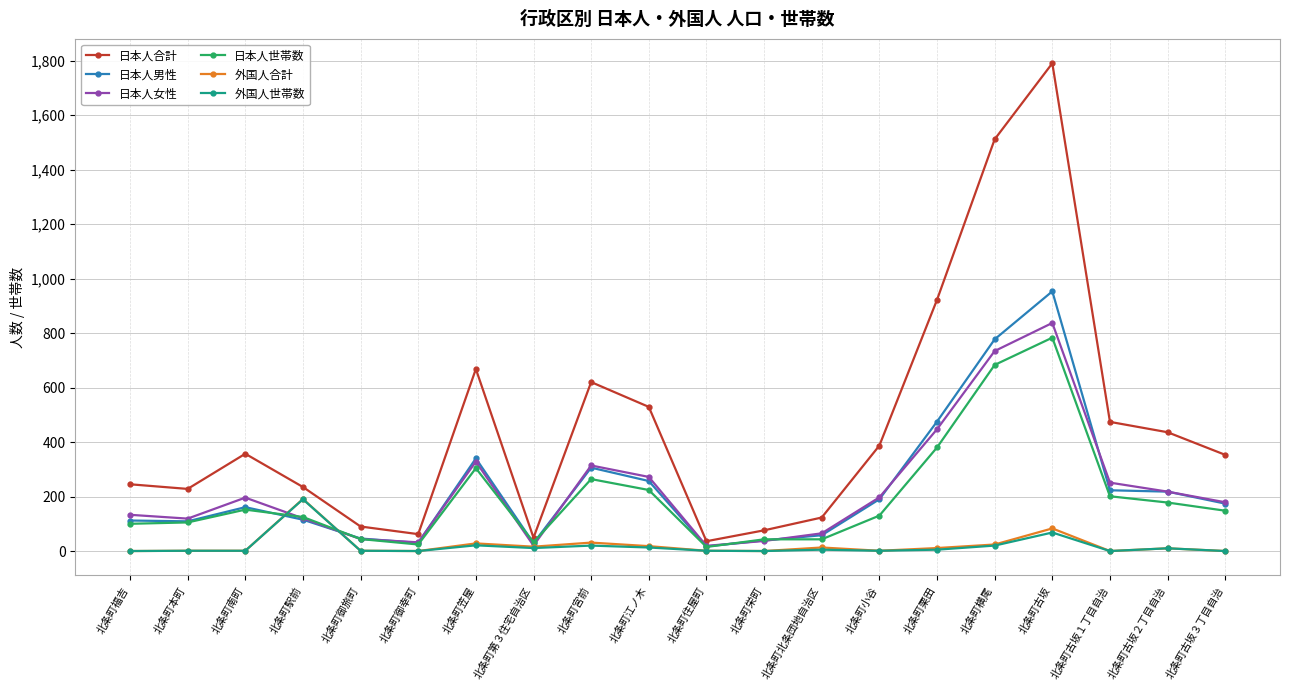

Where is the first local minimum for 日本人合計?

北条町本町